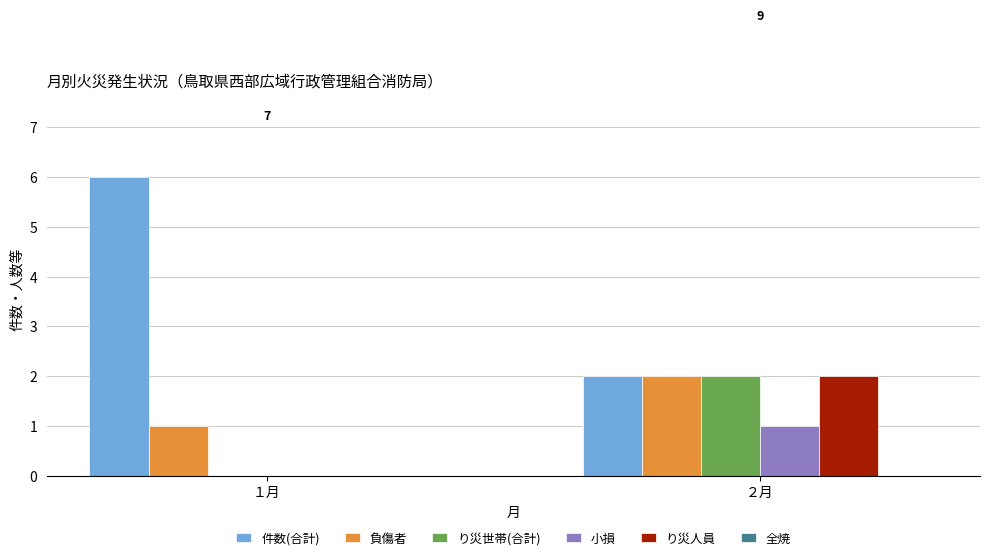

What is the maximum value shown in the chart?

6